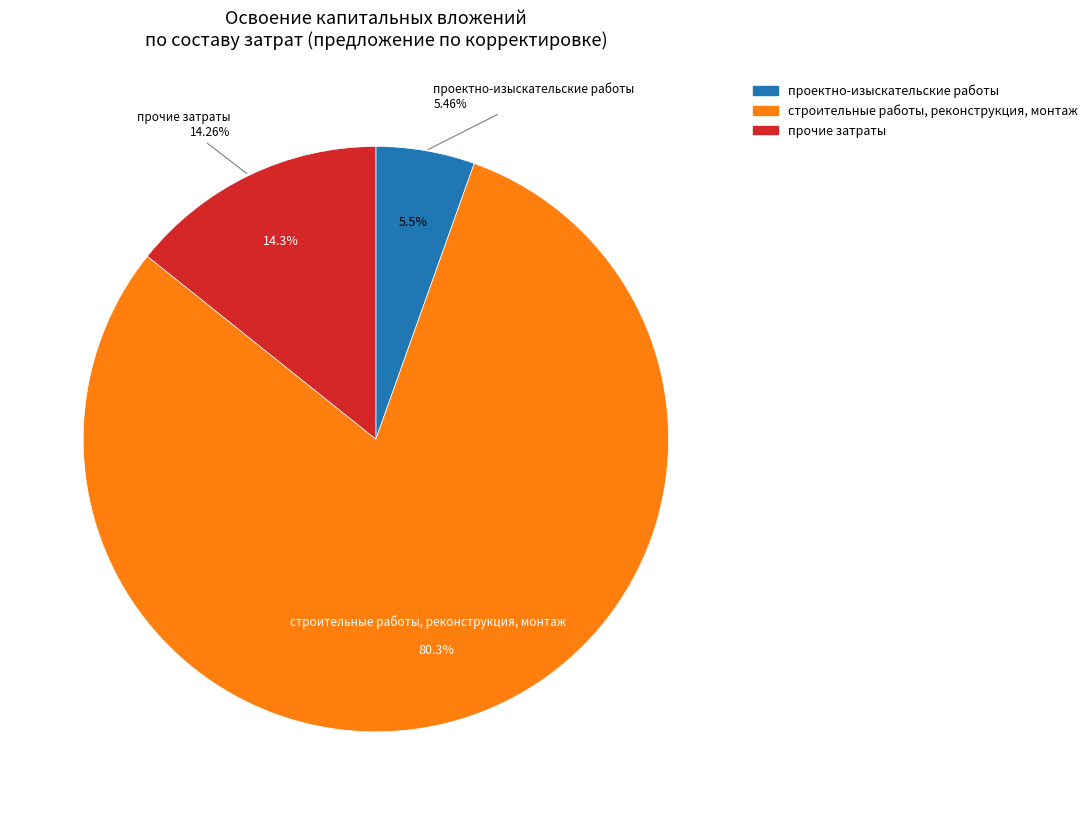

True or false: строительные работы, реконструкция, монтаж accounts for 80% of the total.

True